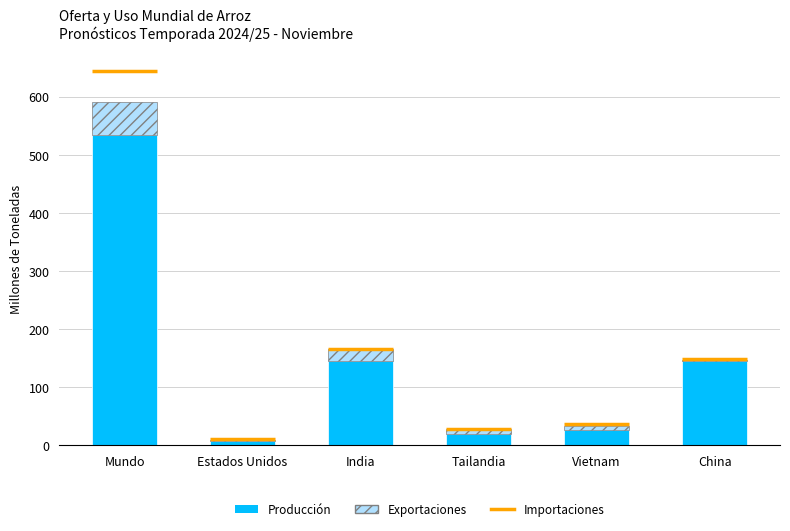

Is it true that Producción (Demanda) equals 146.0 at China?

True